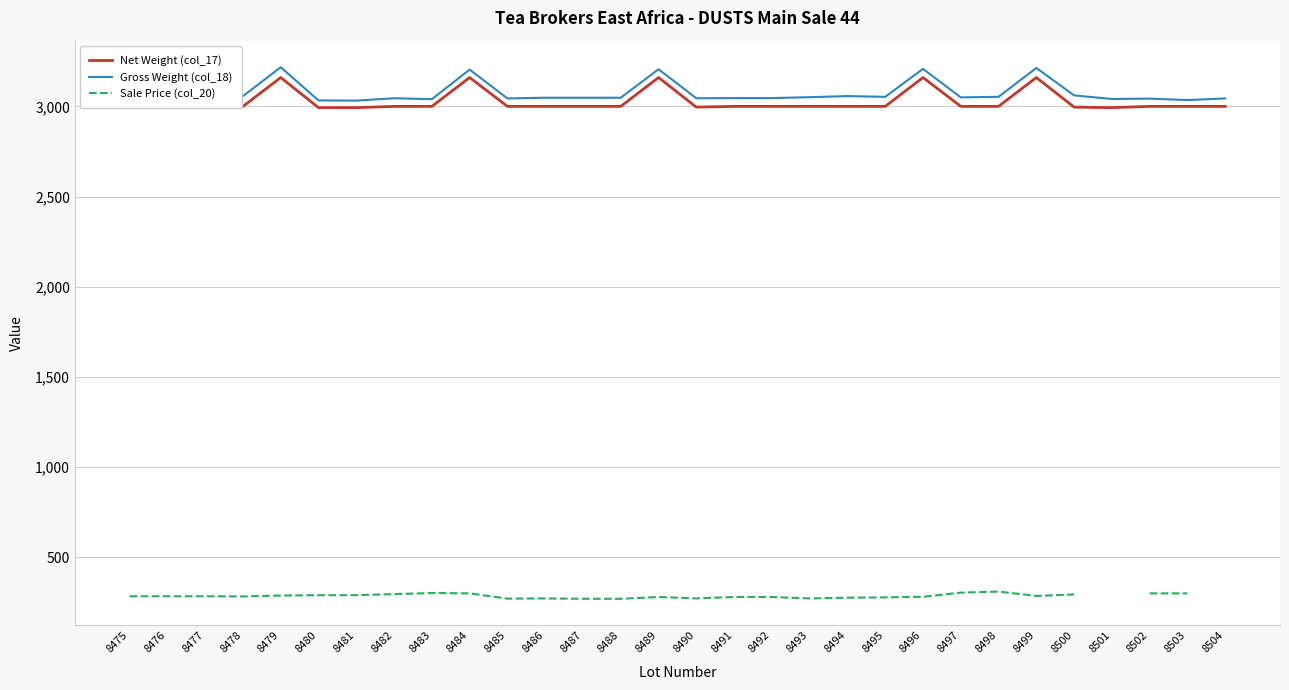

What is the highest value of the Sale Price (col_20) series?

310.0